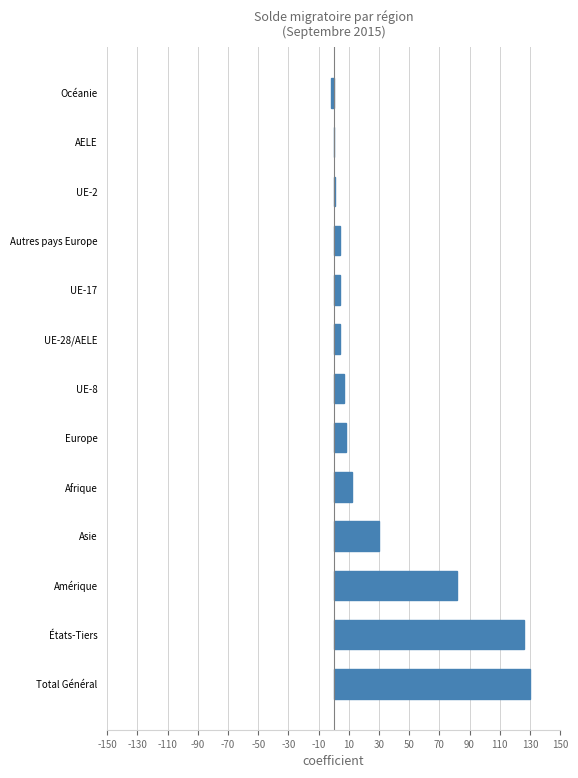

The chart shows a value of 0 at AELE. True or false?

True